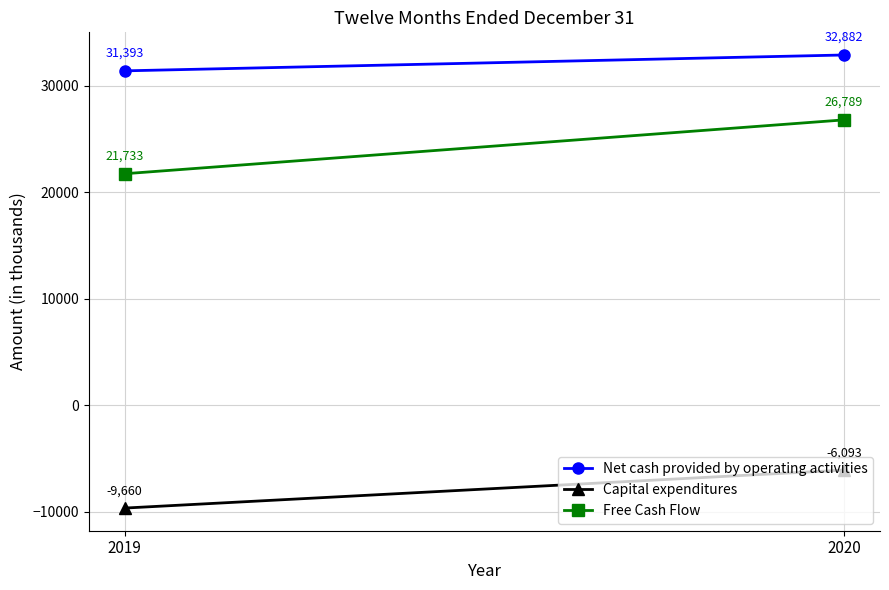

Is this an area chart (filled region under the line)?

No